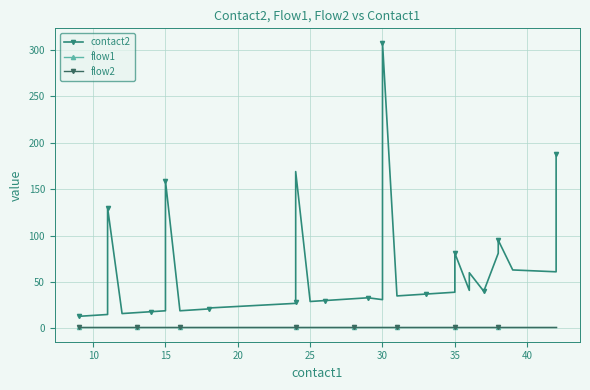

The flow1 series shows 1 at 13. True or false?

False